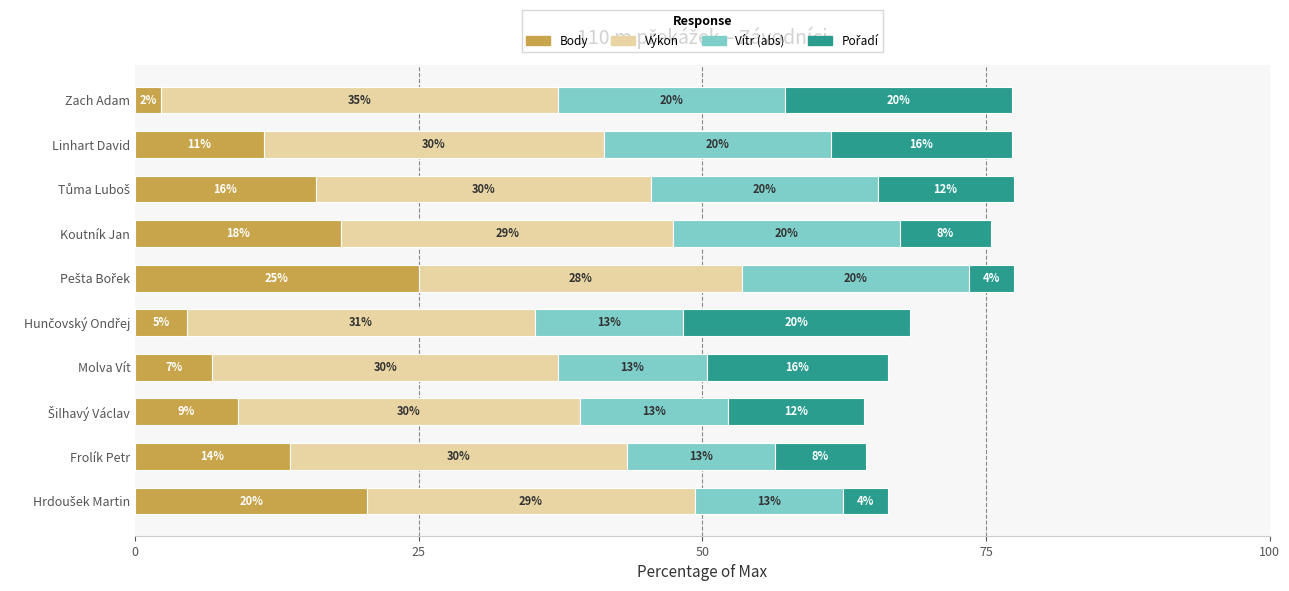

Read the Body value at Linhart David.

11.4